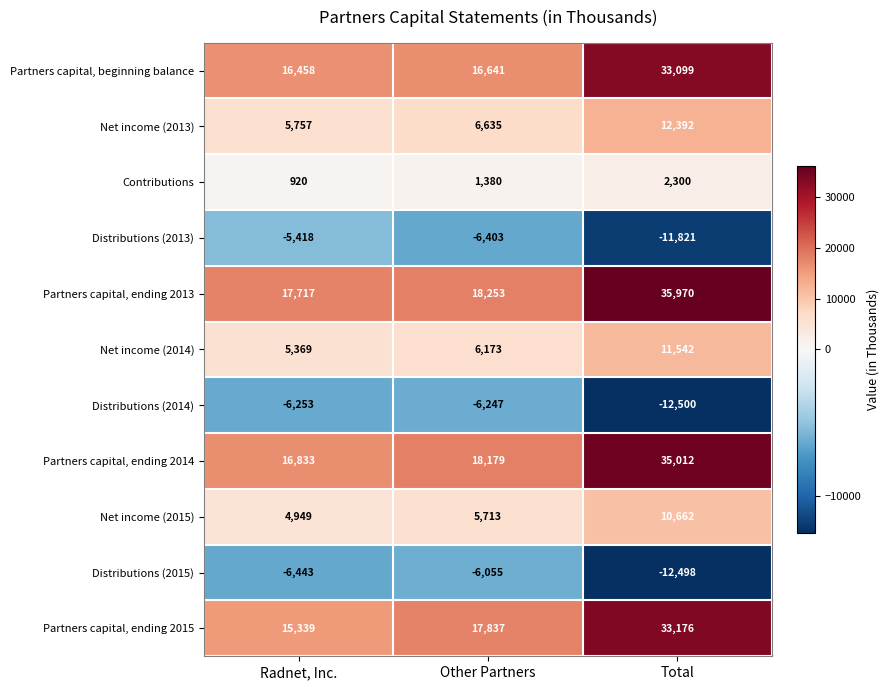

Read the Partners capital, ending 2014 value at Total, to the nearest 50.

35000